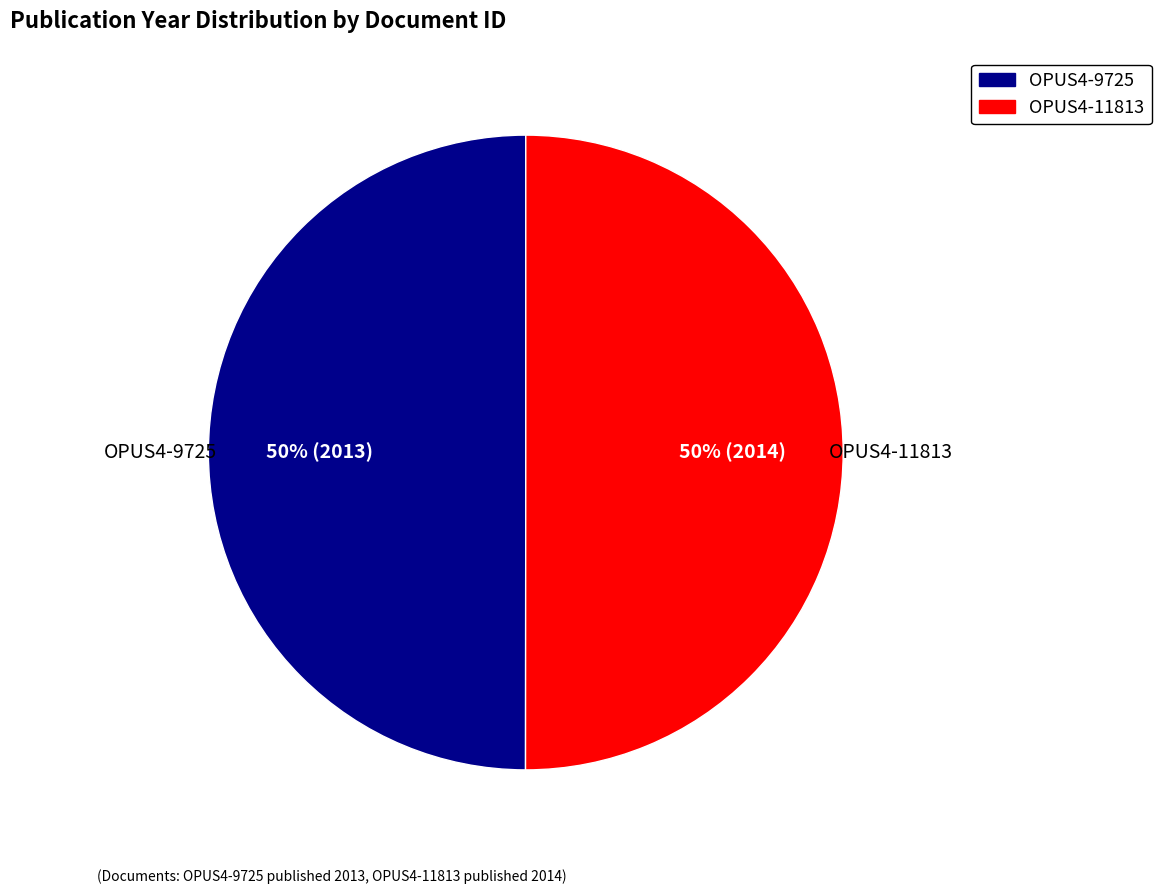

To the nearest percent, what is the combined percentage of OPUS4-9725 and OPUS4-11813?

100%